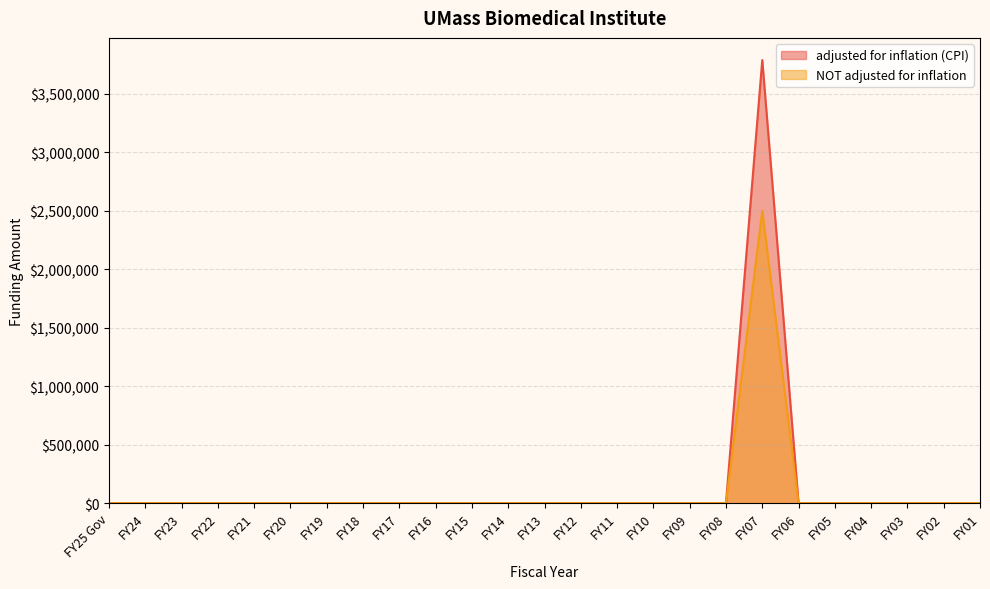

True or false: adjusted for inflation (CPI) has more than 0 interior local peaks.

True